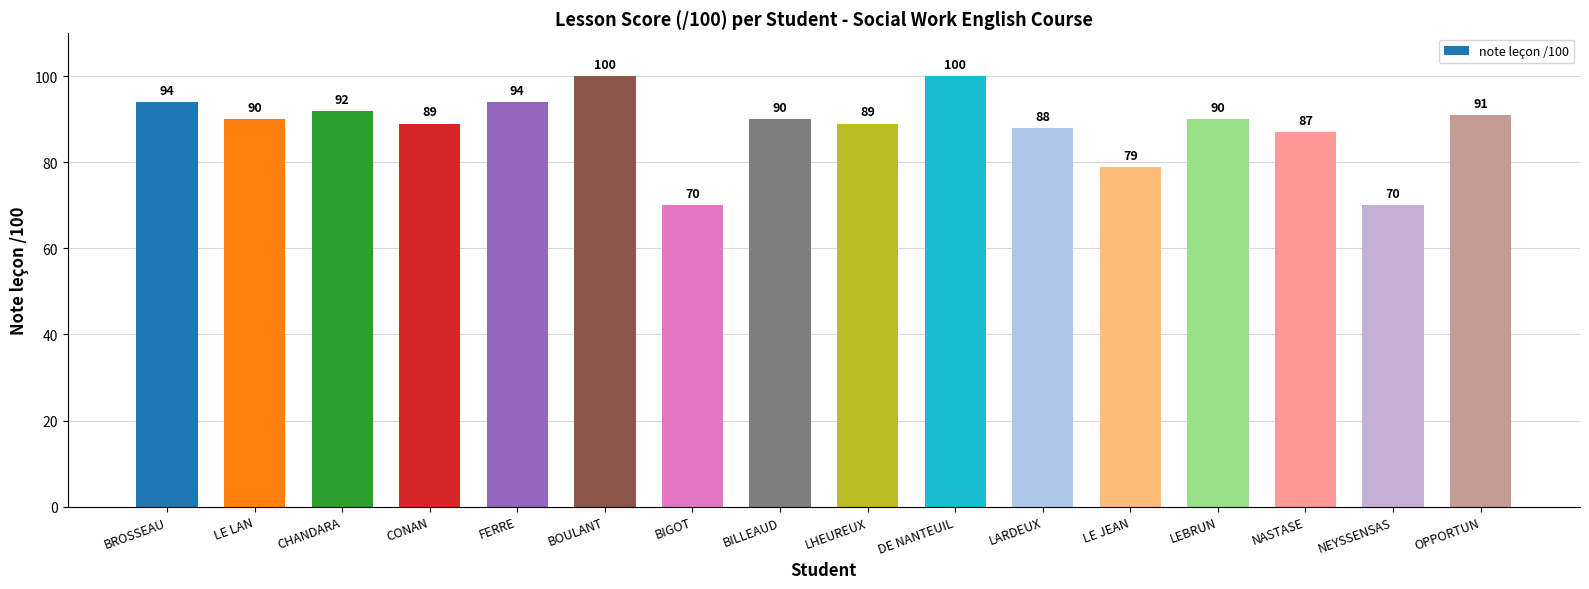

Reading left to right, extract all data points from this chart.

94	90	92	89	94	100	70	90	89	100	88	79	90	87	70	91